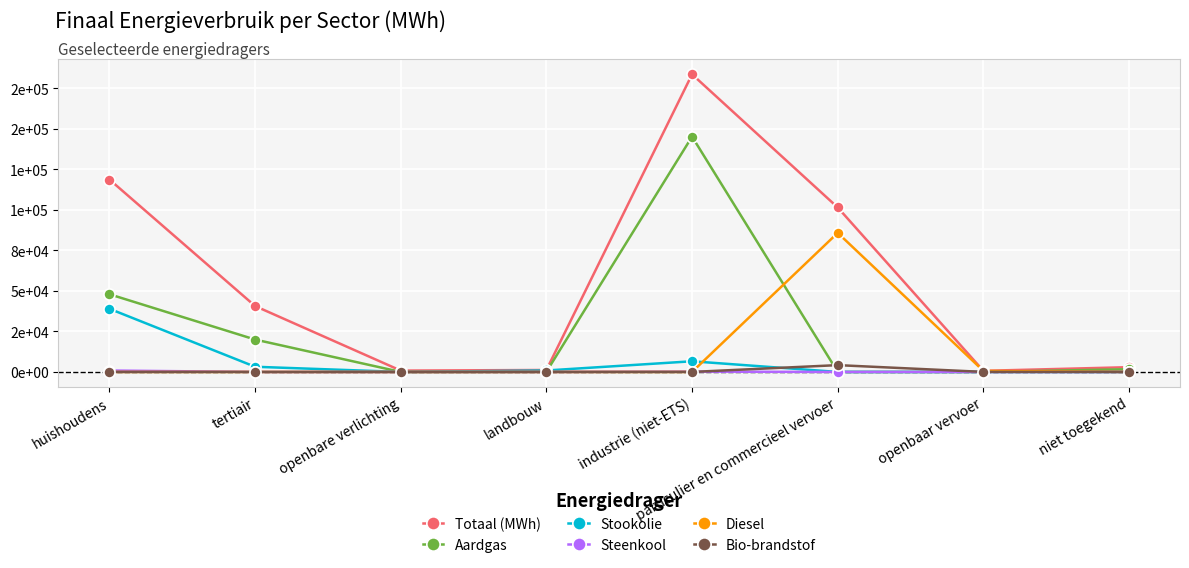

Which series has the widest spread of values?

Totaal (MWh)